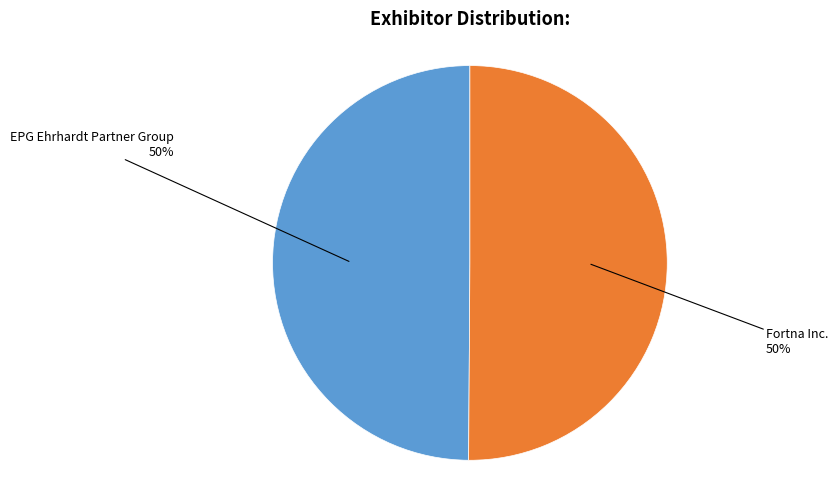

To the nearest percent, what is the average slice percentage?

50%